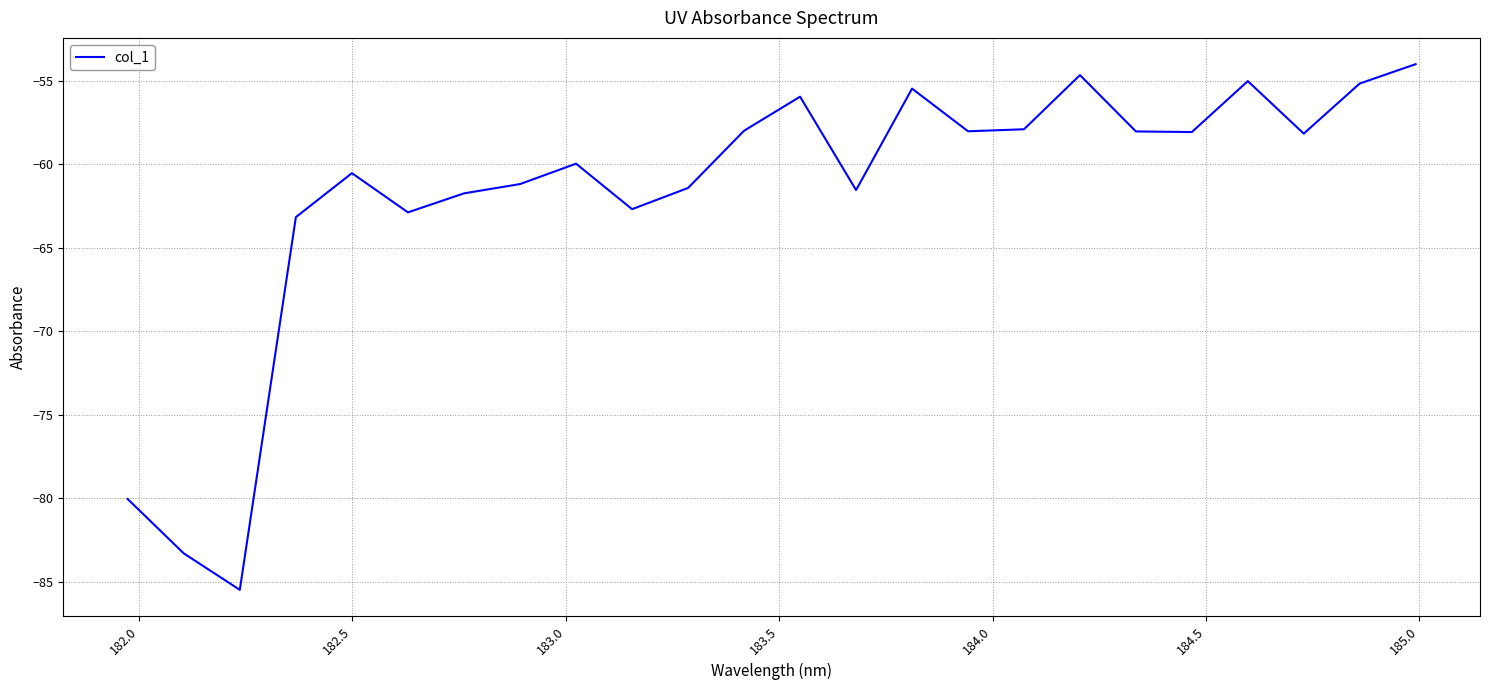

Is this an area chart (filled region under the line)?

No